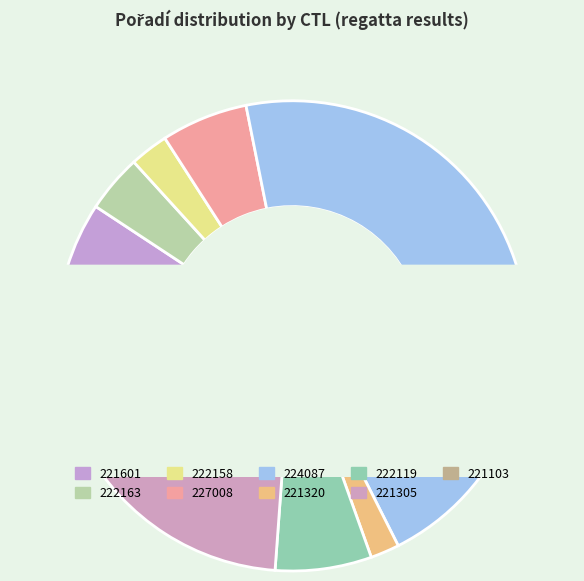

What portion of the pie excludes 222119?

93.4%